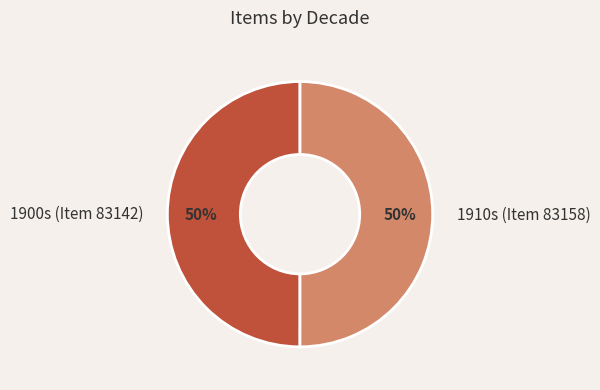

Approximately how many times larger is the value at 1900s (Item 83142) compared to 1910s (Item 83158)?

1.0